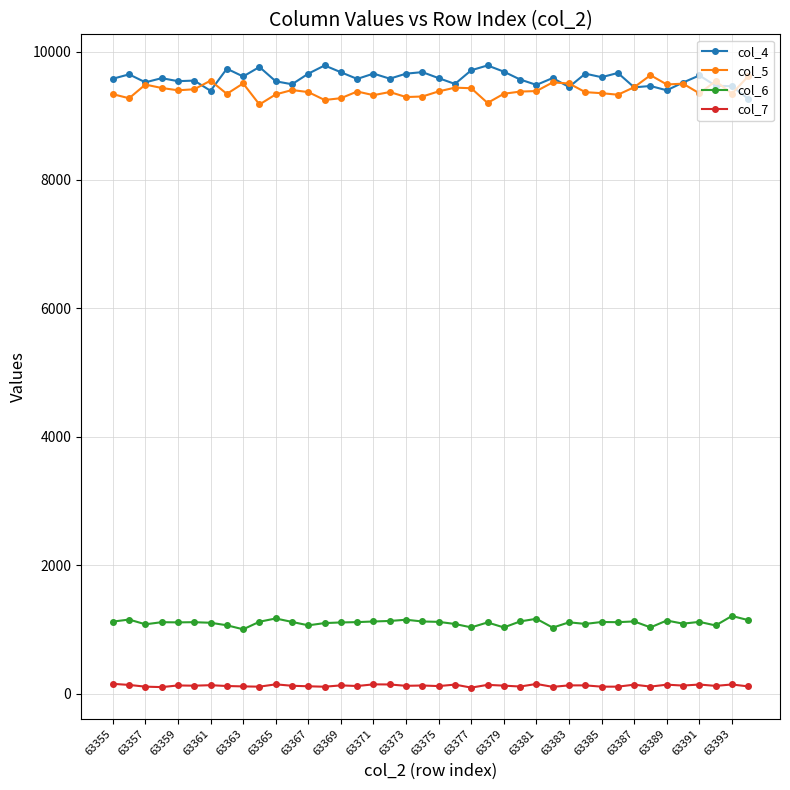

True or false: col_5 has more than 0 points higher than both neighbors.

True